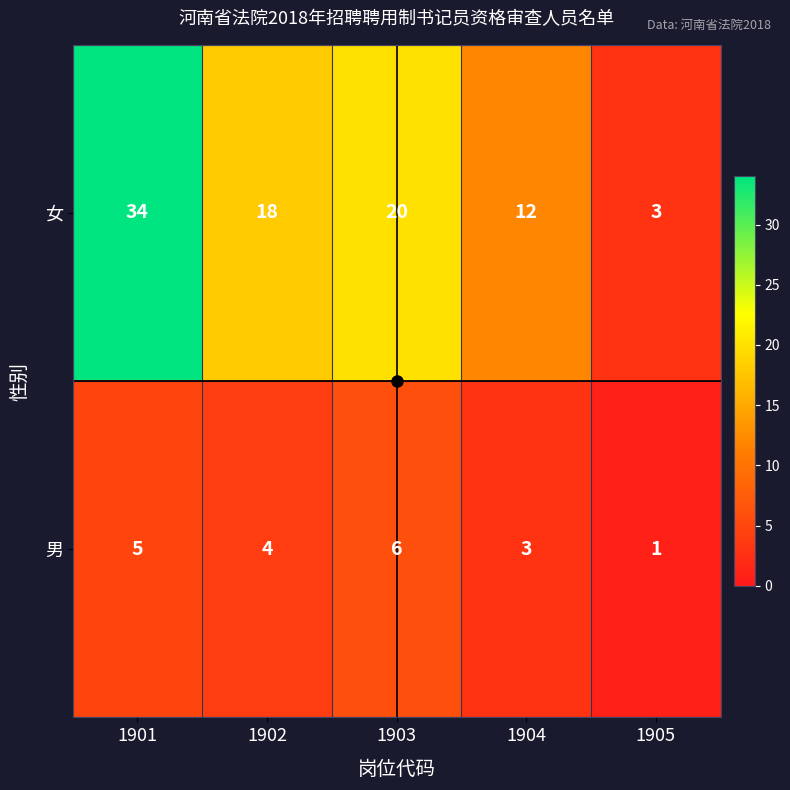

Read the 女 value at 1902, to the nearest 5.

20